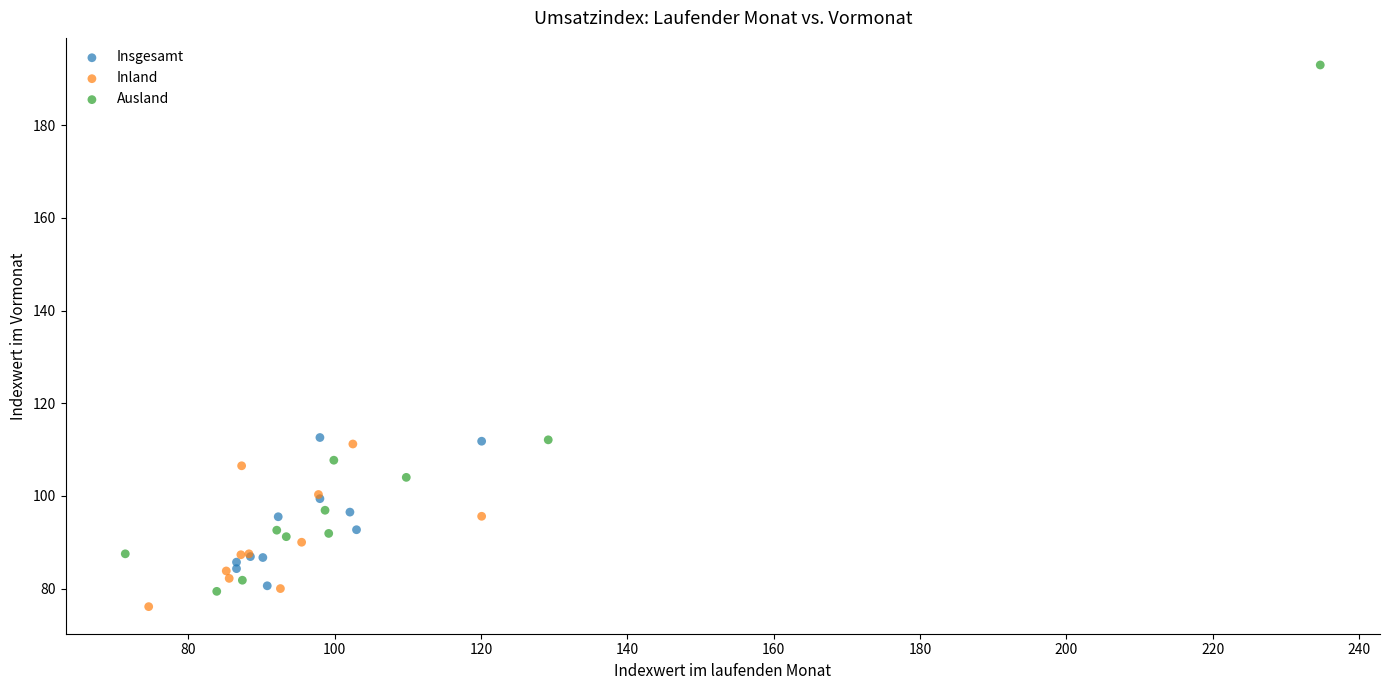

Which series contains the highest Y value?

Ausland